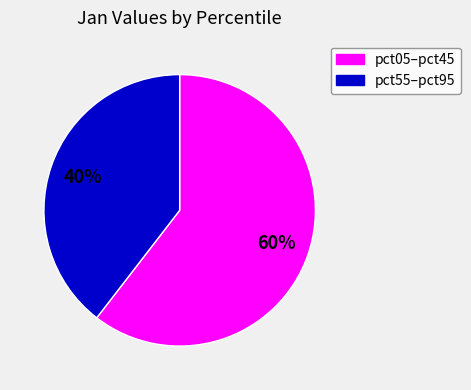

Is there any slice that represents more than half of the pie?

Yes